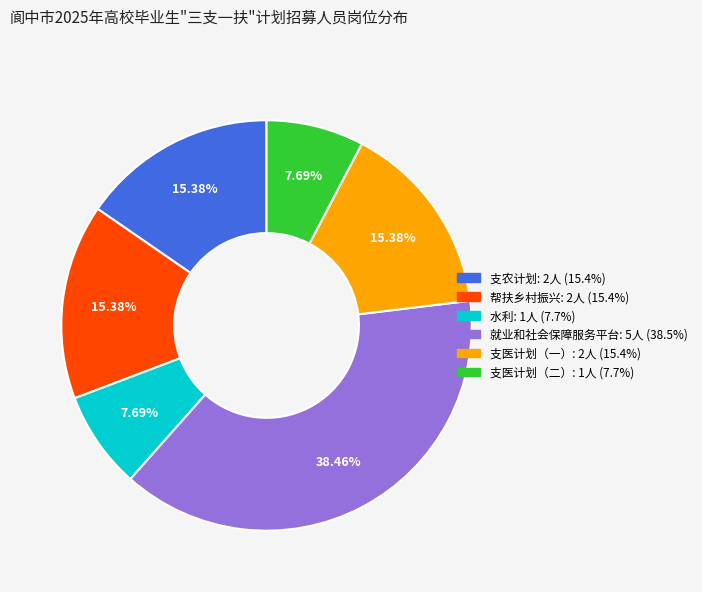

Do 水利 and 支医计划（一） together represent more than half of the pie?

No